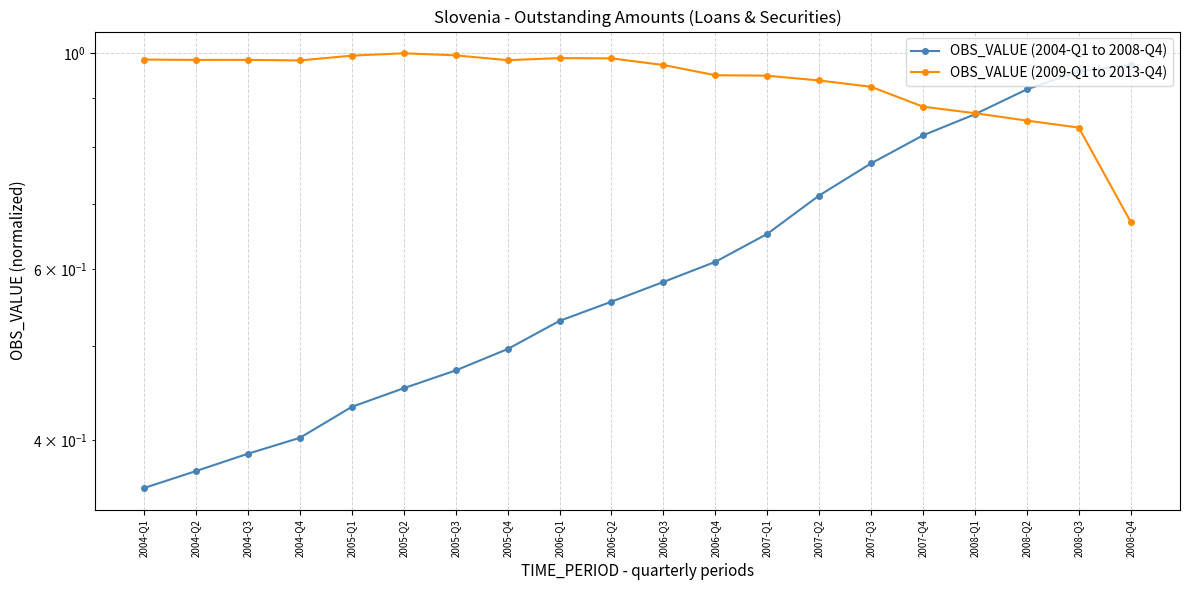

Between 2008-Q4 and 2008-Q3, which is larger?

2008-Q4